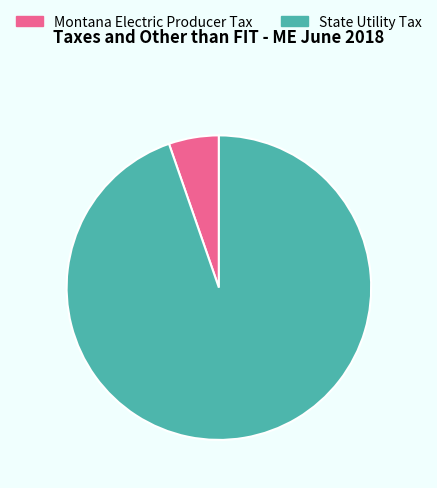

Approximately how many times larger is the value at State Utility Tax compared to Montana Electric Producer Tax?

17.8